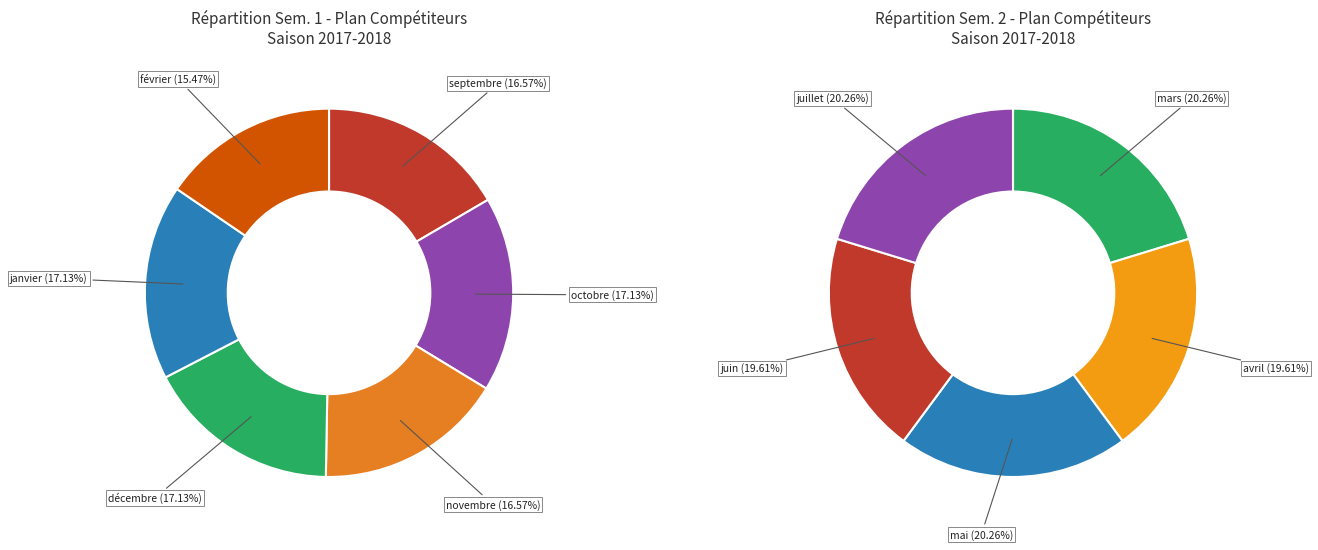

Which slice is the largest?

octobre